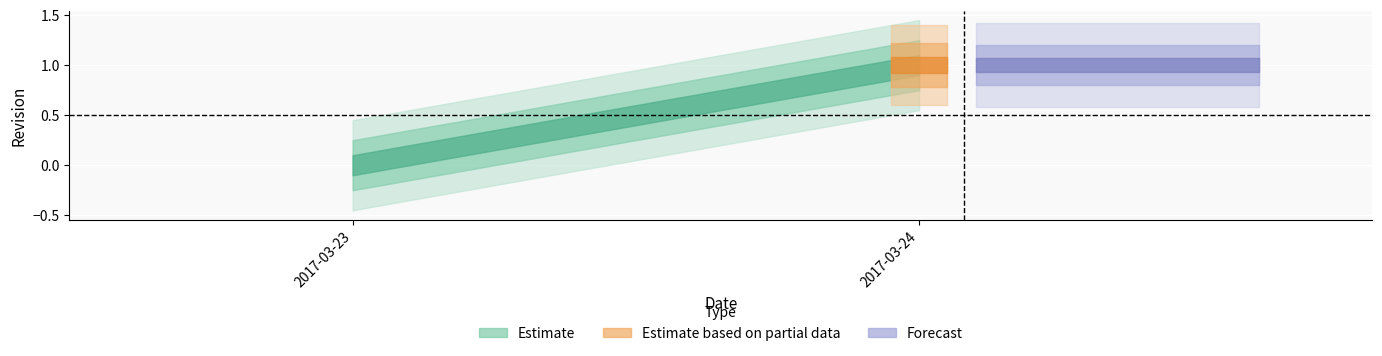

How many values are between 0 and 1?

2